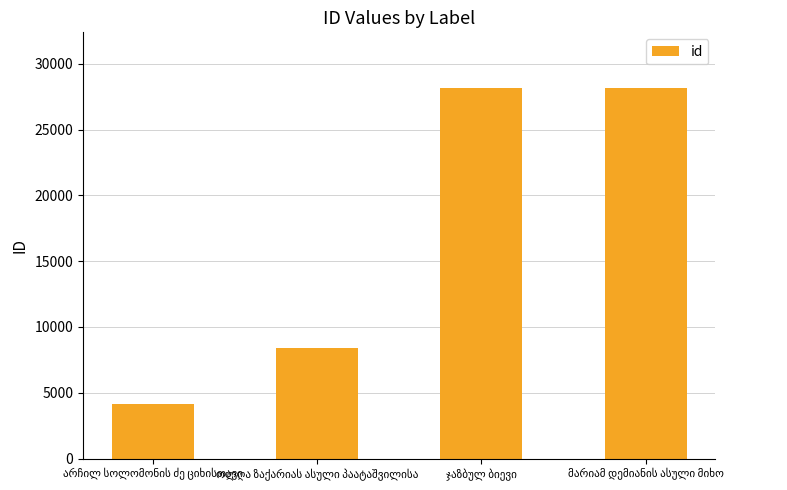

Does the chart contain stacked bars?

No